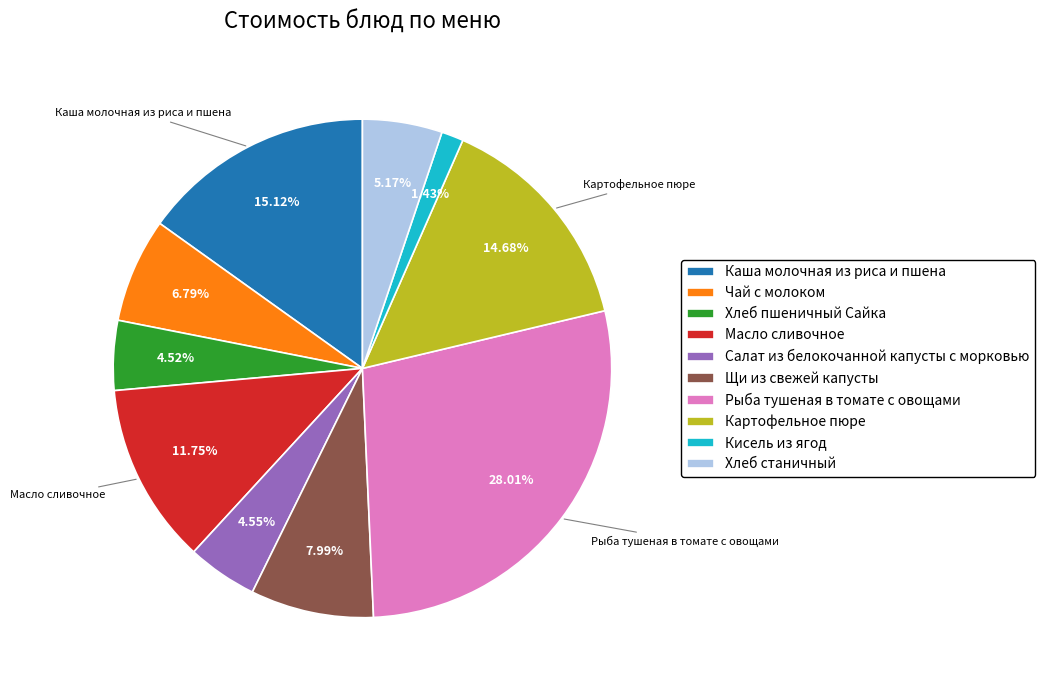

What percentage do Каша молочная из риса и пшена and Масло сливочное together represent?

26.9%